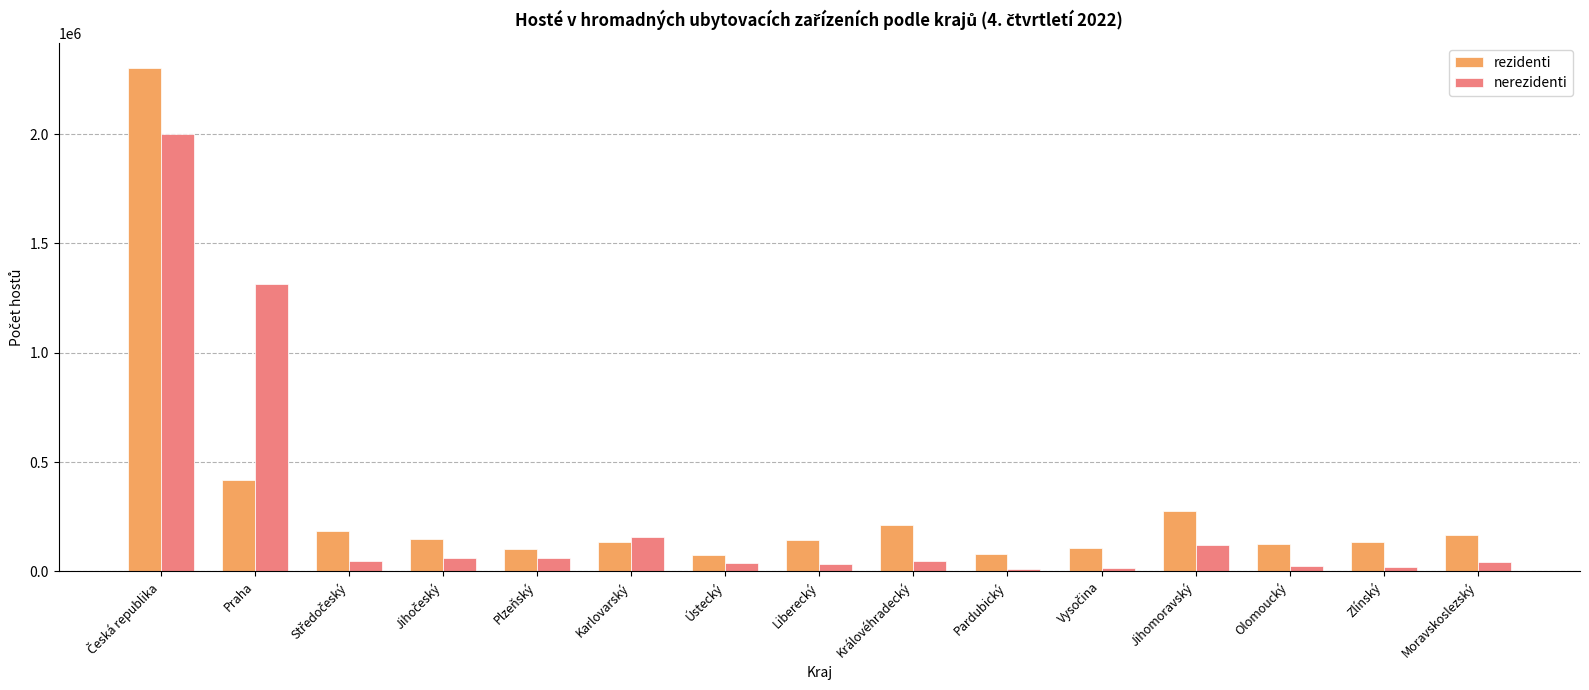

Which series has the largest range (max minus min)?

rezidenti